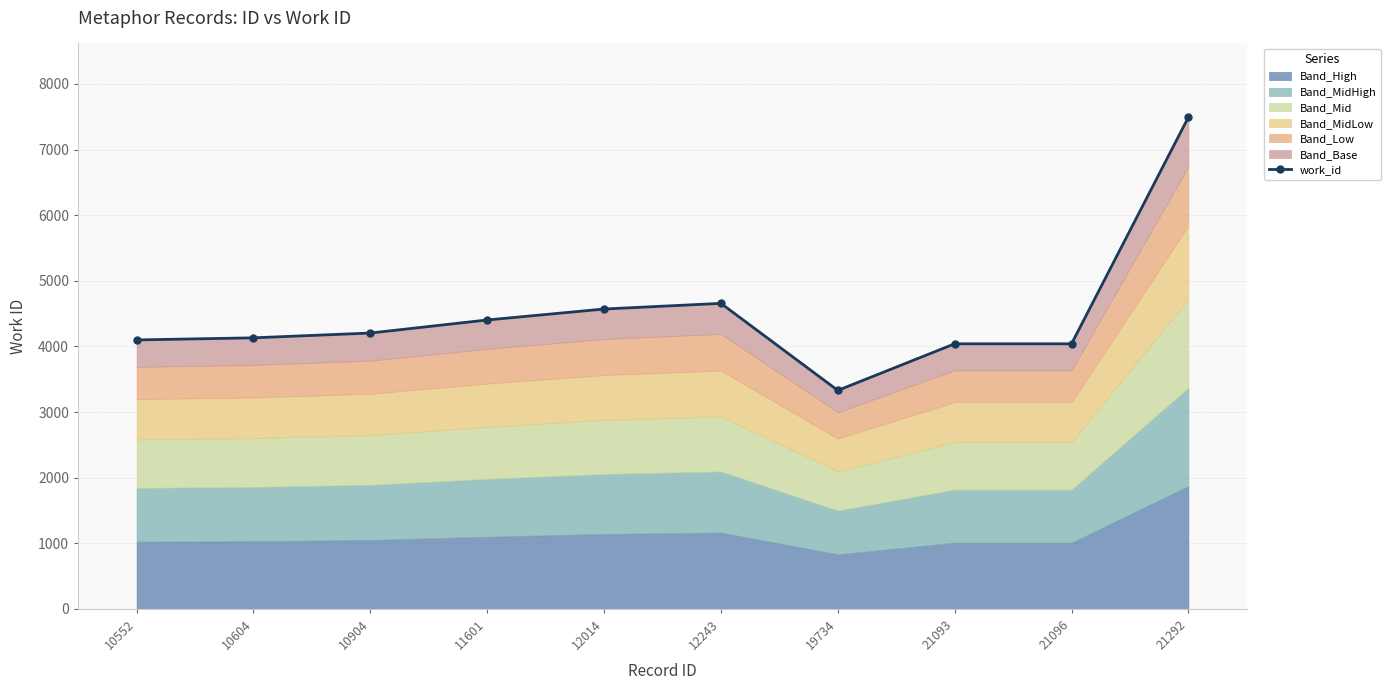

Does the chart have visible grid lines?

Yes